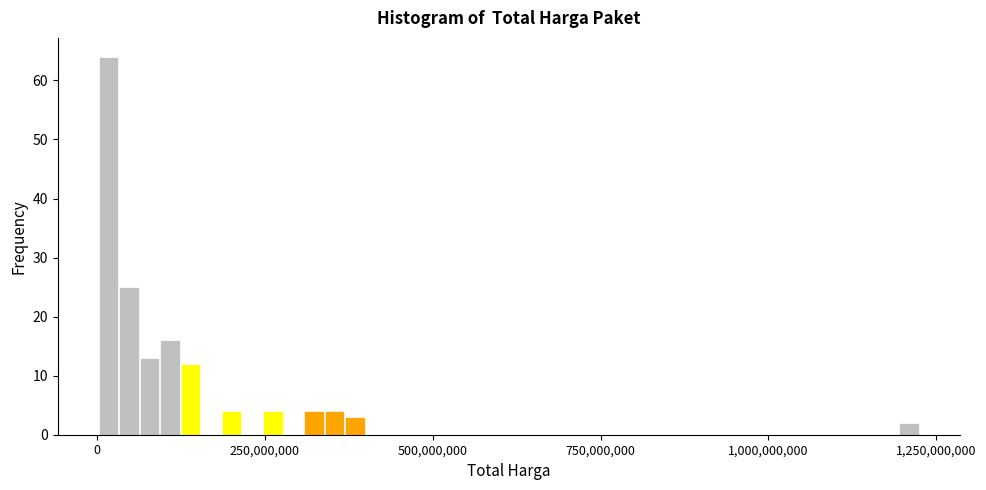

Around what value on the x-axis is the tallest bar? Give the approximate position of its centre, as read against the axis.

0